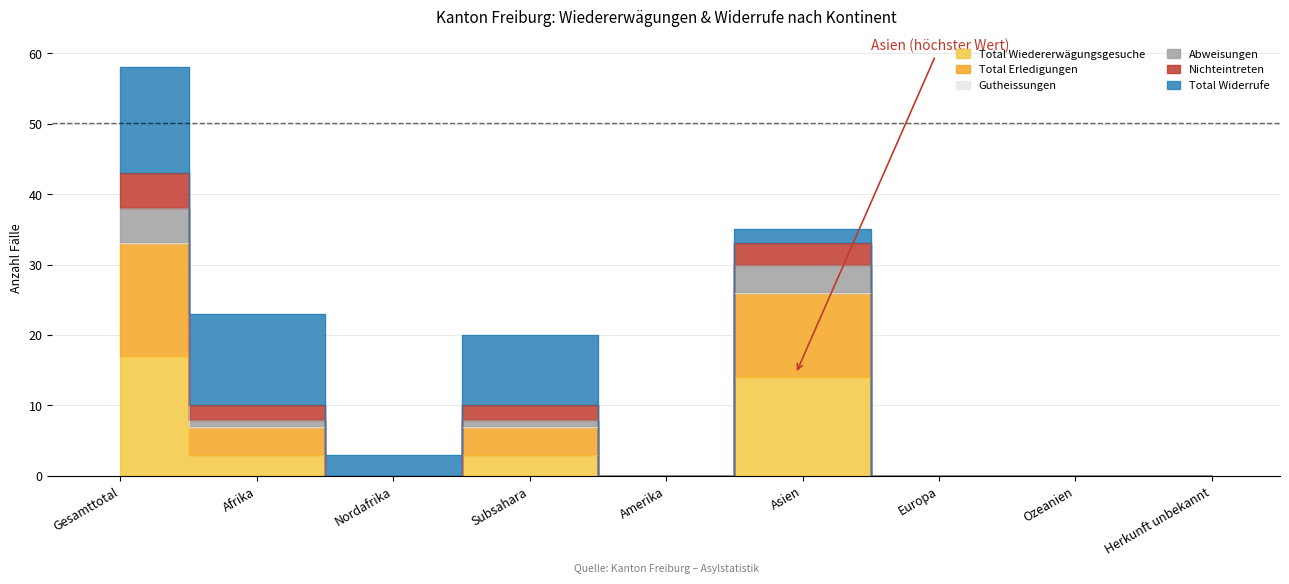

True or false: Total Erledigungen and Nichteintreten cross at least once.

False